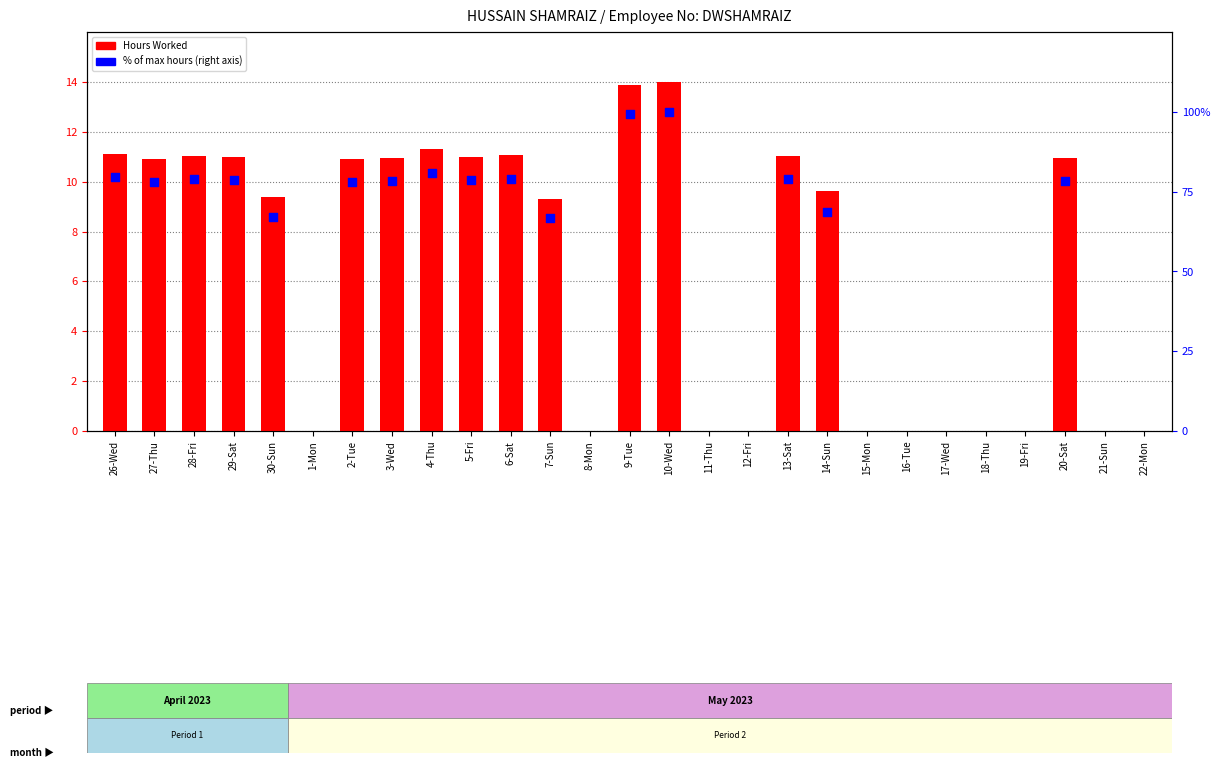

Which has a higher value, 27-Thu or 10-Wed?

10-Wed